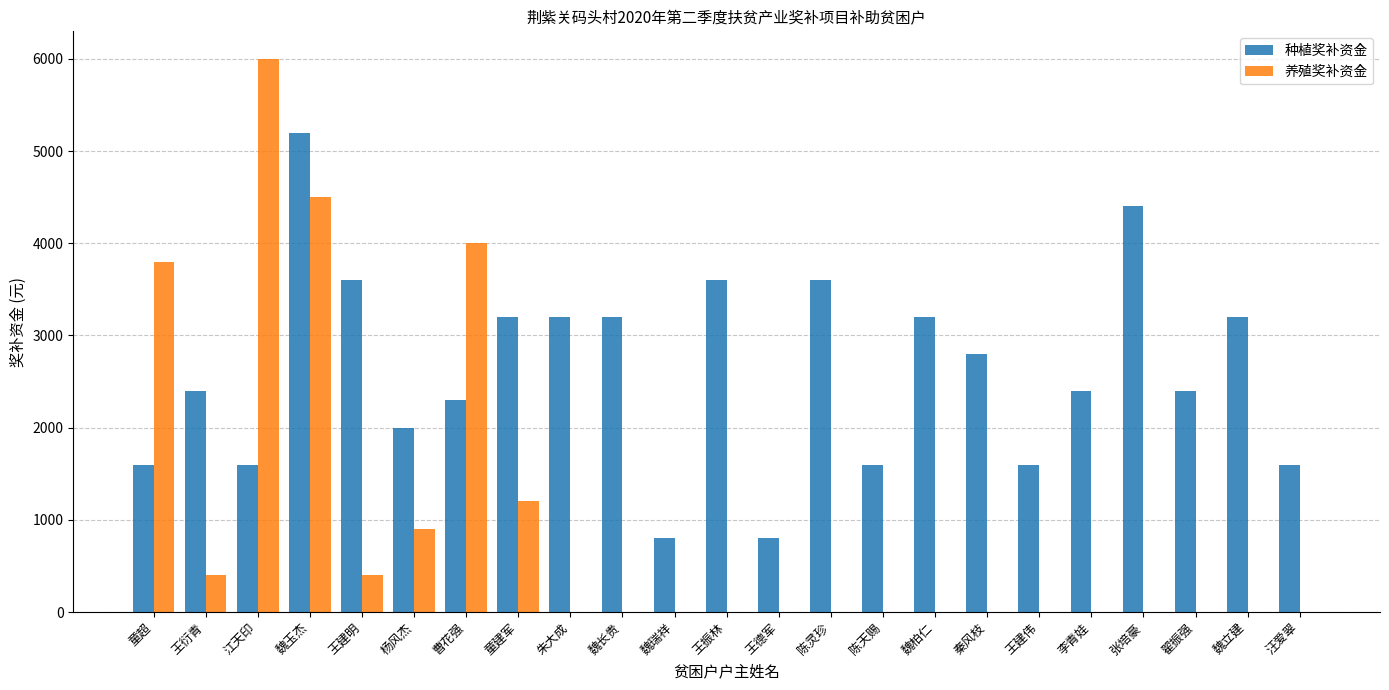

What is the sum of all 养殖奖补资金 values?

21200